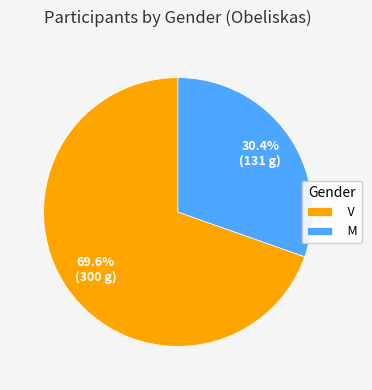

How many segments does this pie chart have?

2